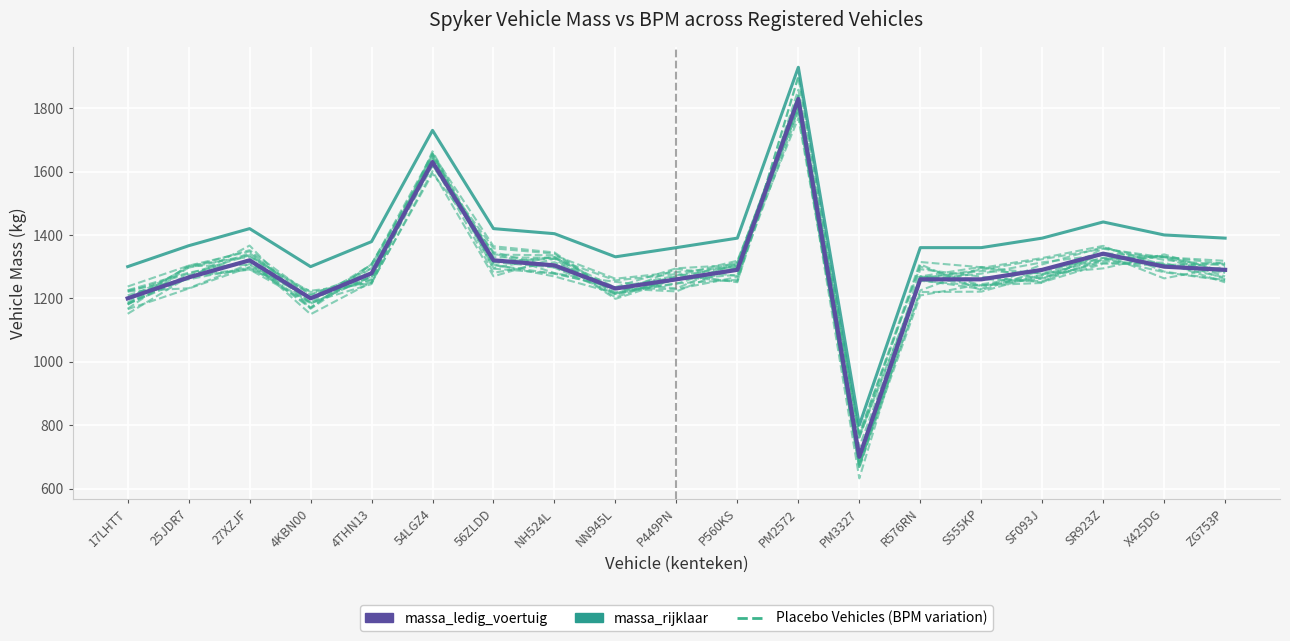

What is the total value across all series at 56ZLDD?

4009.6